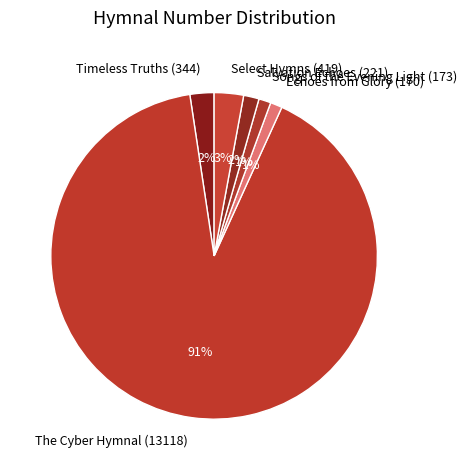

To the nearest percent, what is the difference between the Songs of the Evening Light (173) and Select Hymns (419) slice percentages?

2%